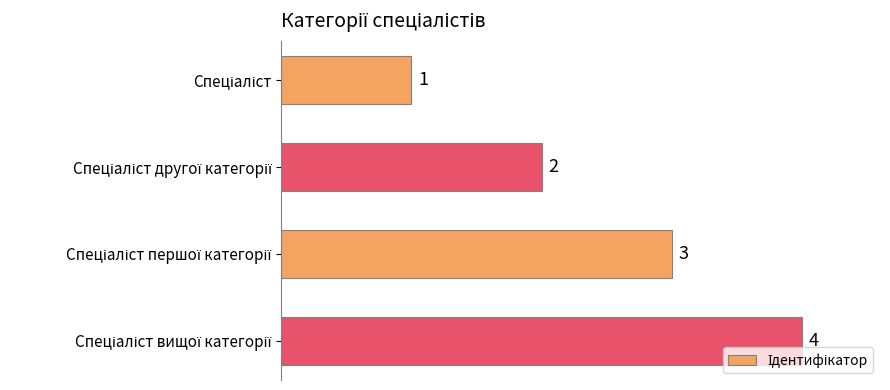

Count the values in the range 2 to 4.

3